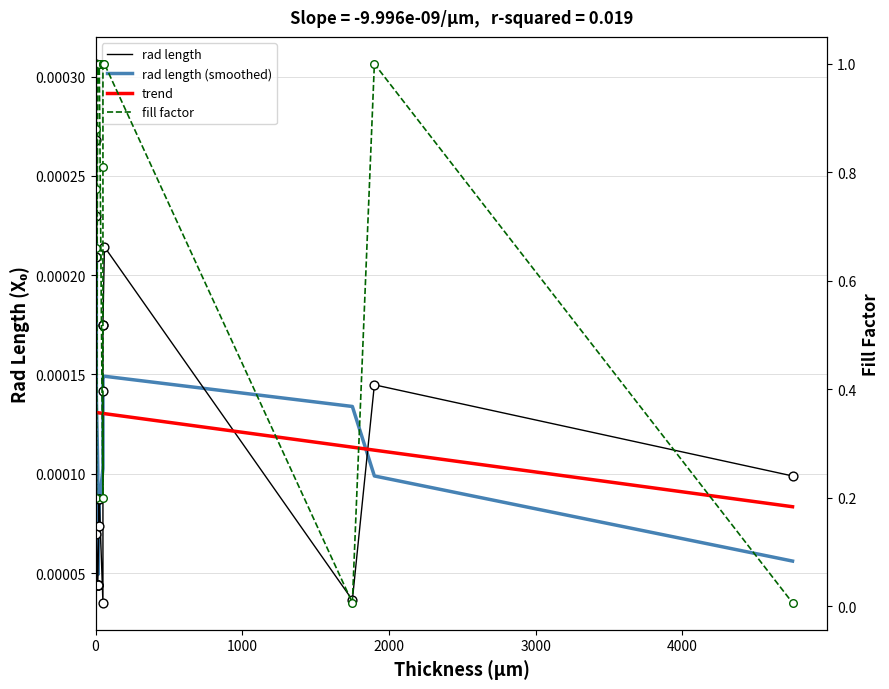

What are all the series names shown in the legend?

rad length, rad length (smoothed), trend, fill factor